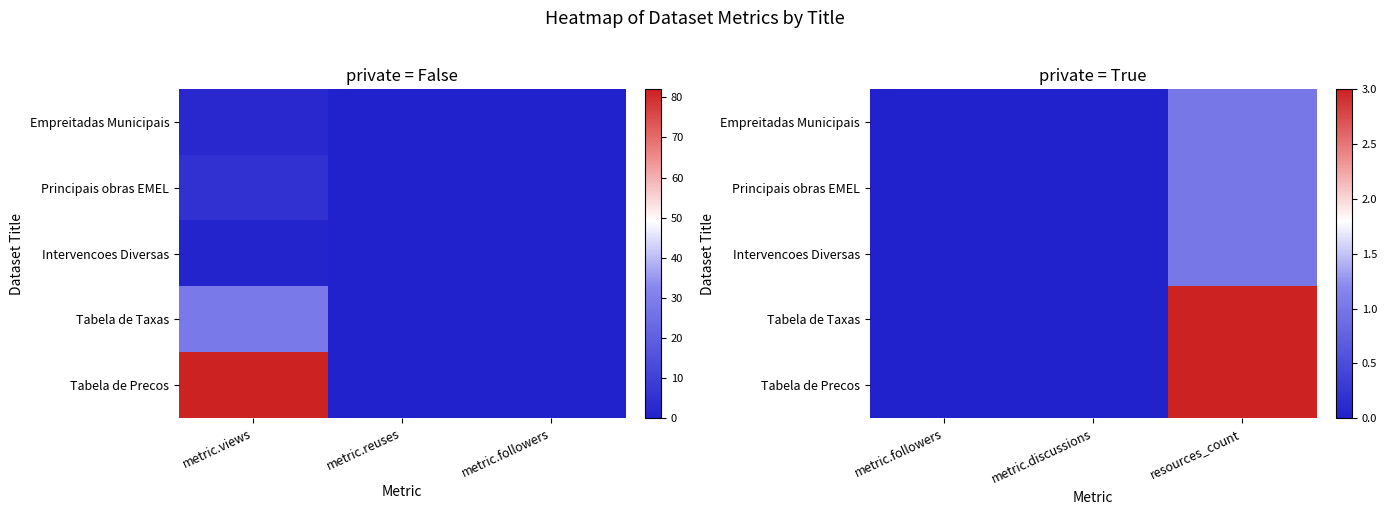

How many data points in Principais obras EMEL are above 0?

1